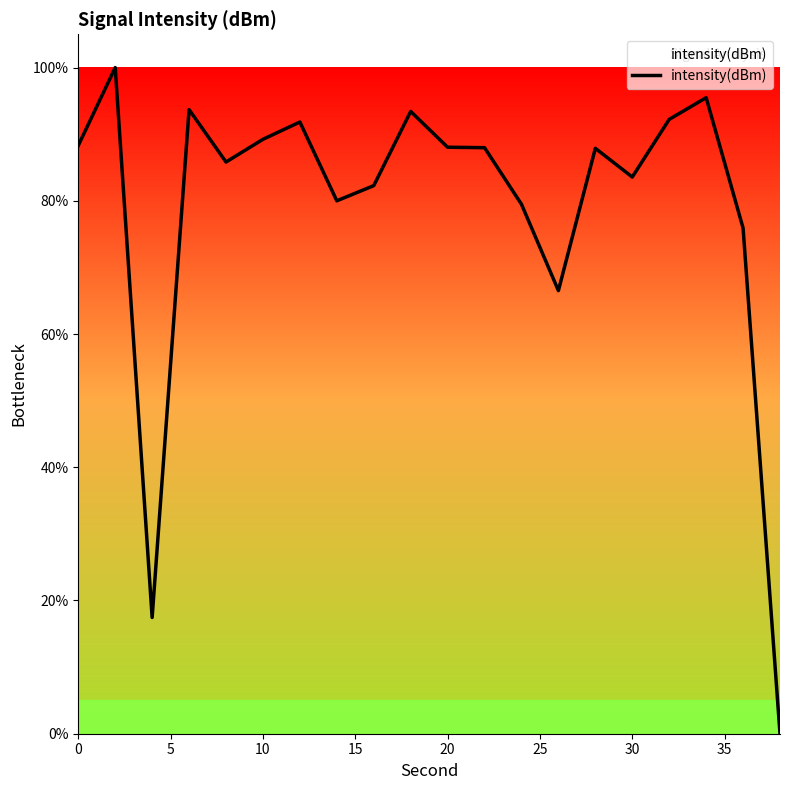

What is the maximum value shown in the chart?

100.0